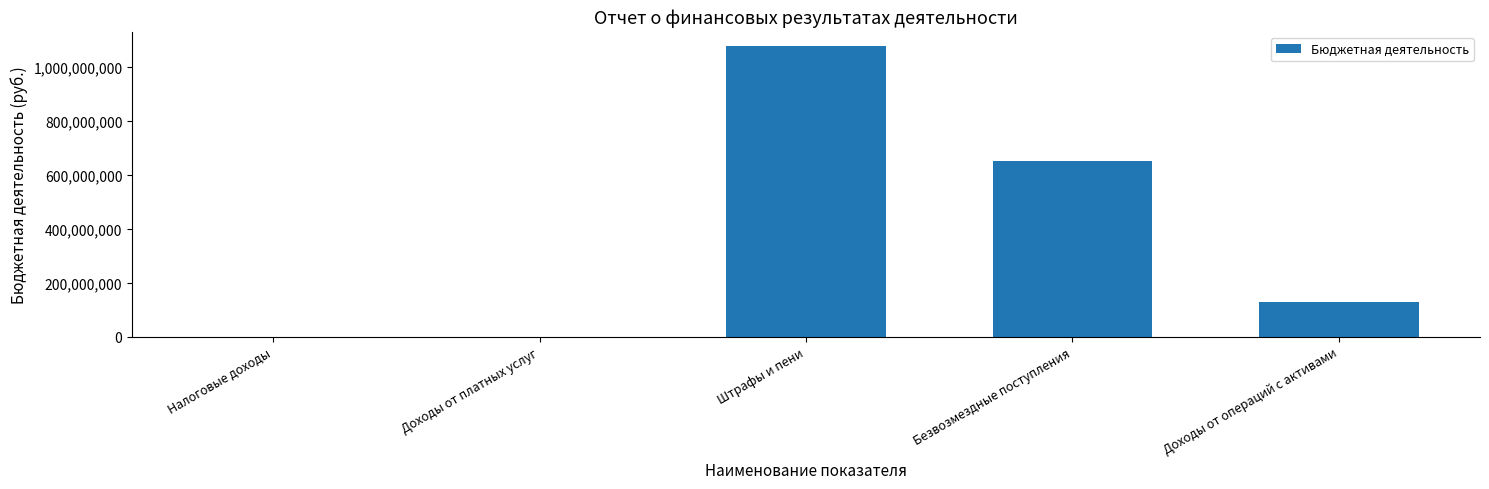

Which category has the highest value across all series?

Штрафы и пени